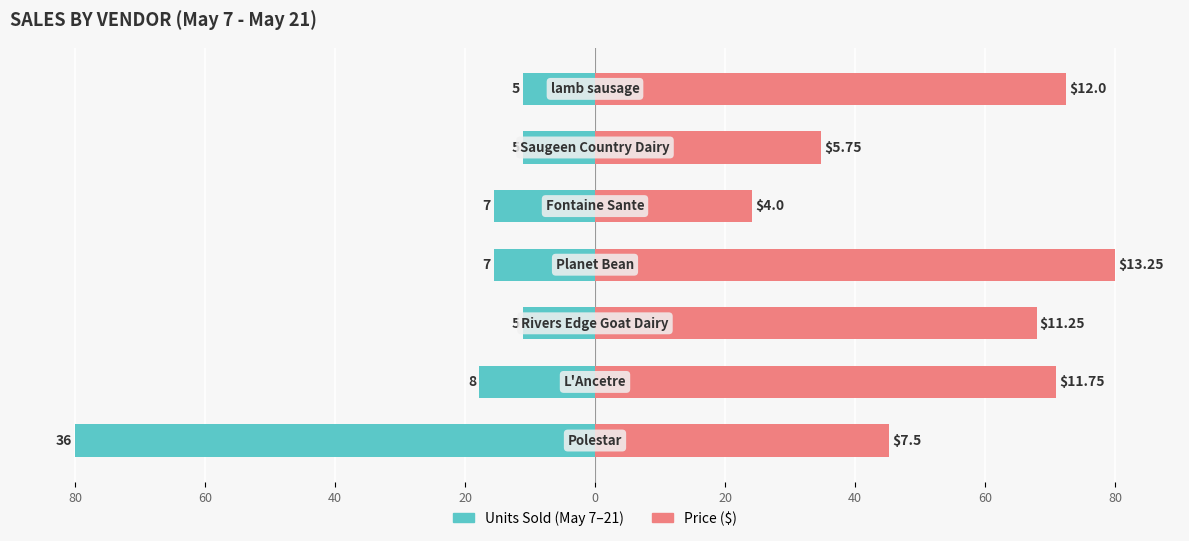

How many distinct data groups are displayed?

2